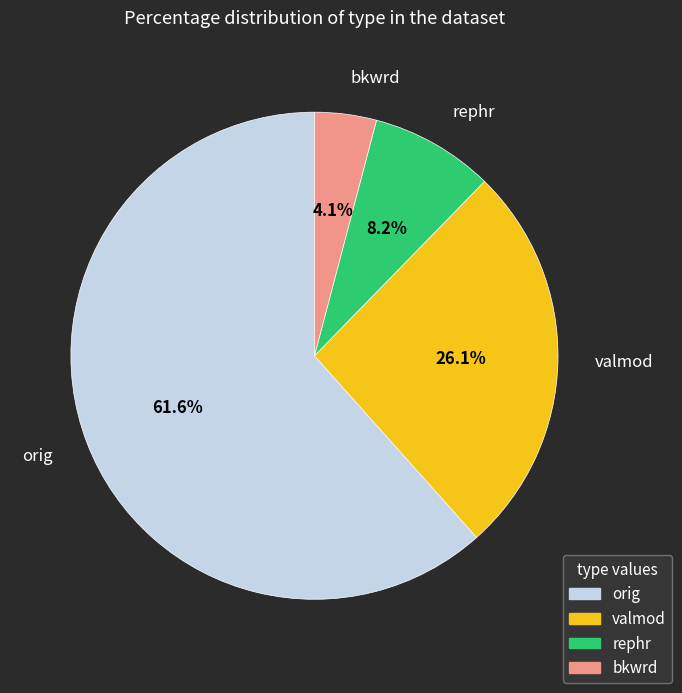

Is there a majority slice in this chart?

Yes